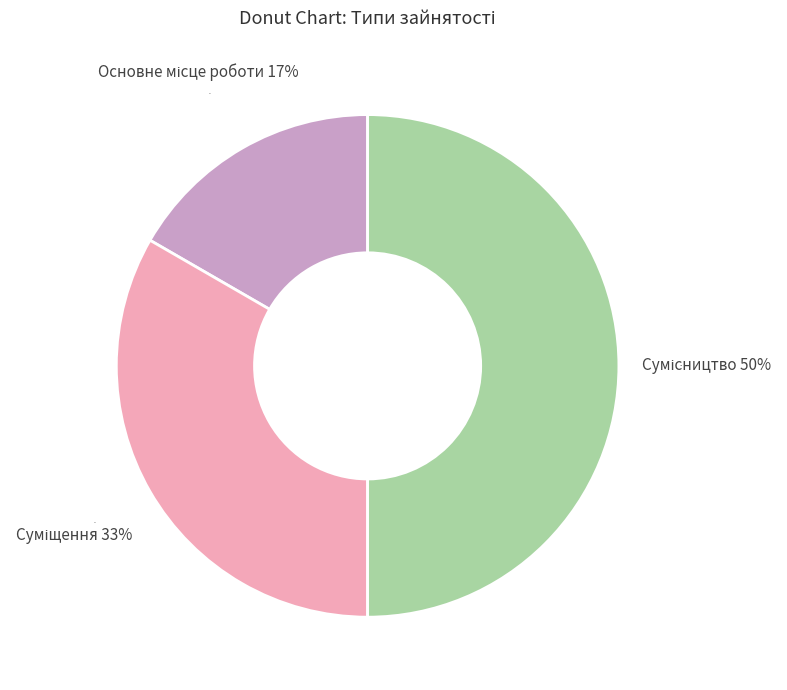

To the nearest percent, what is the average slice percentage?

33%